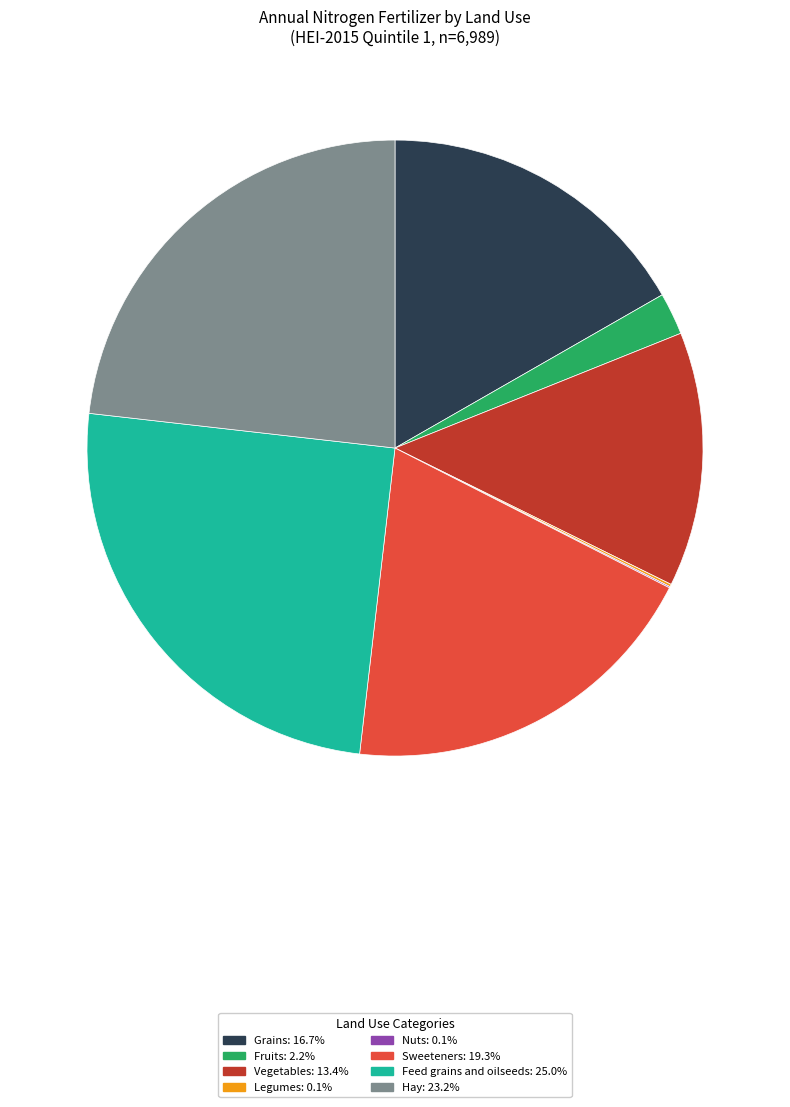

Does any single category account for the majority?

No